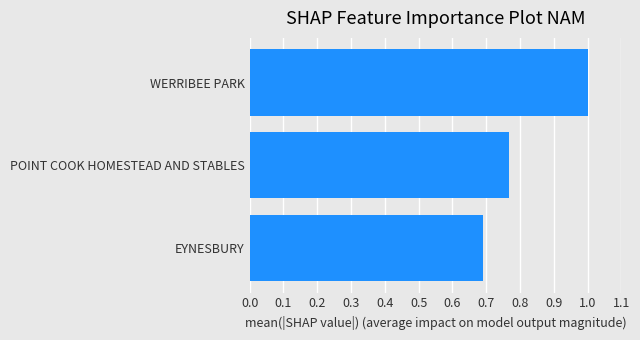

What is the greatest value displayed?

1.0